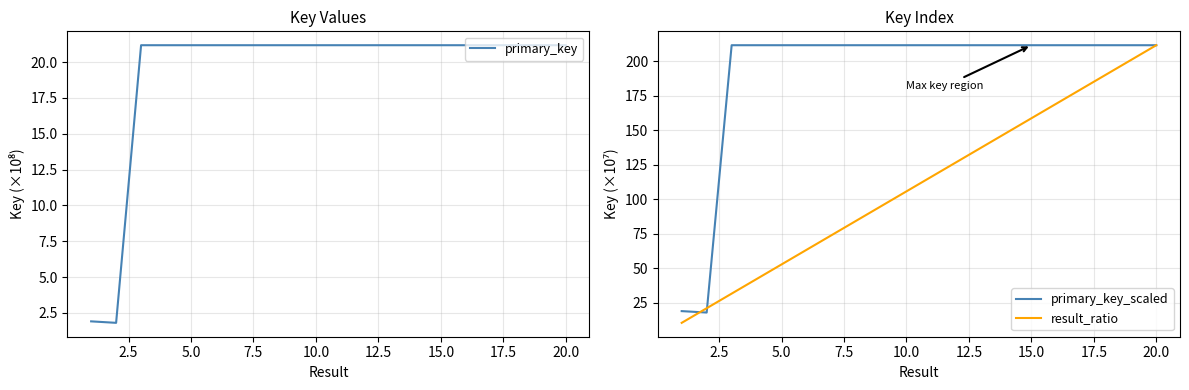

Rank the series by their average value, from lowest to highest.

primary_key, result_ratio, primary_key_scaled